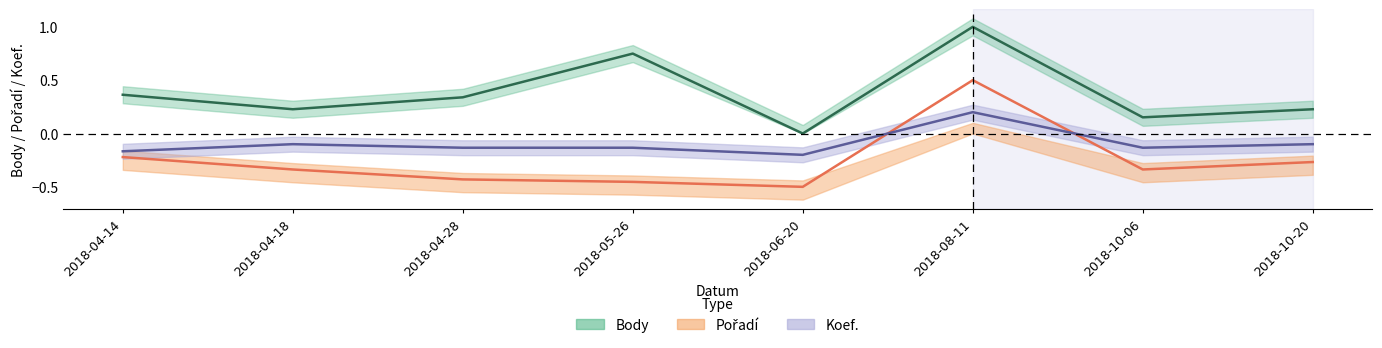

What is the total value across all series at 2018-06-20?

-0.7